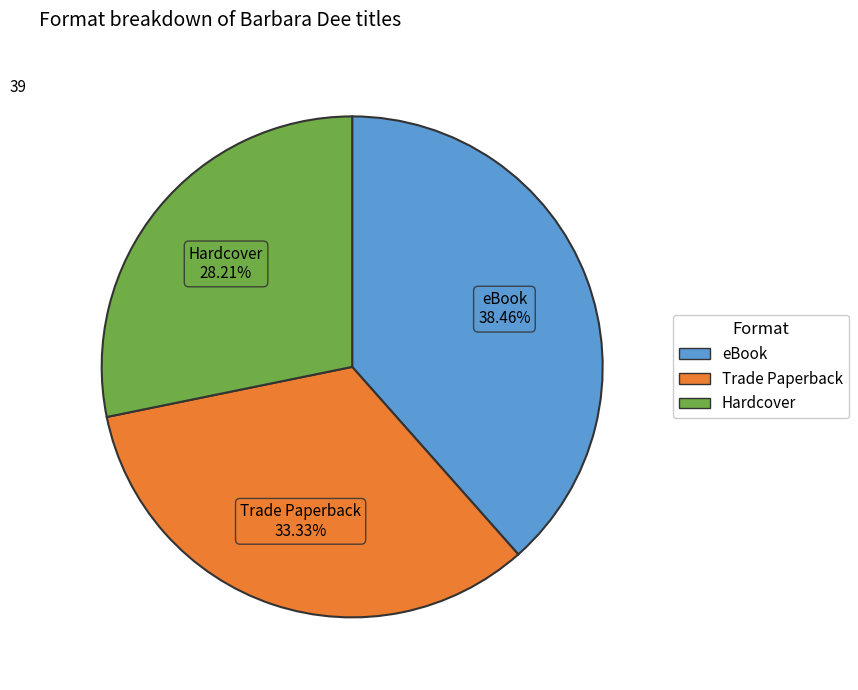

Do eBook and Hardcover together represent more than half of the pie?

Yes